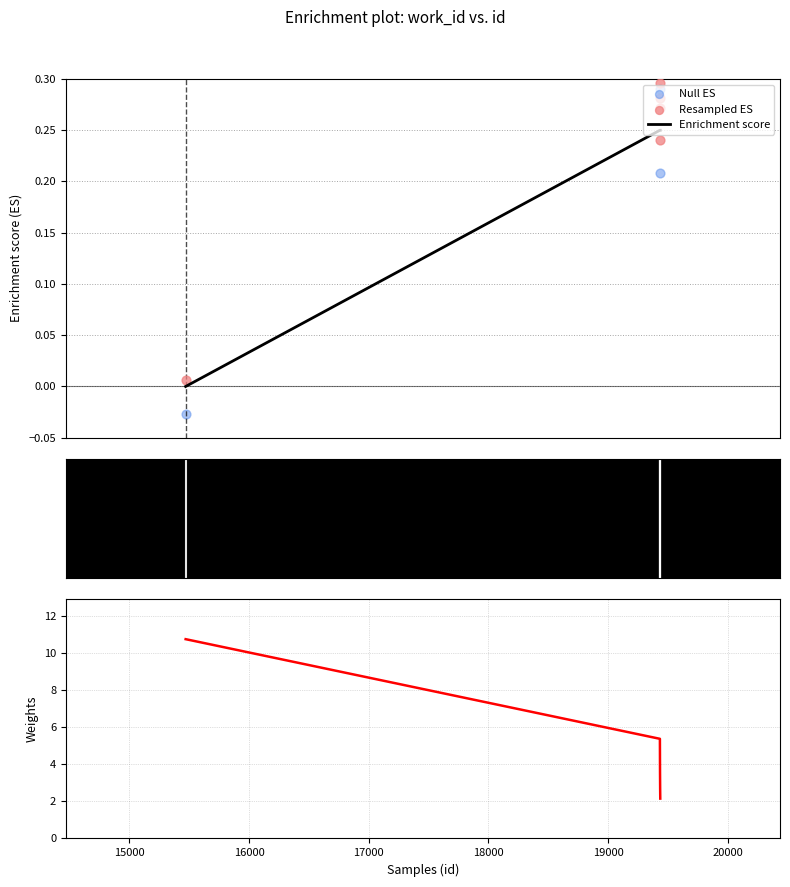

At how many categories does at least one series exceed 7?

1